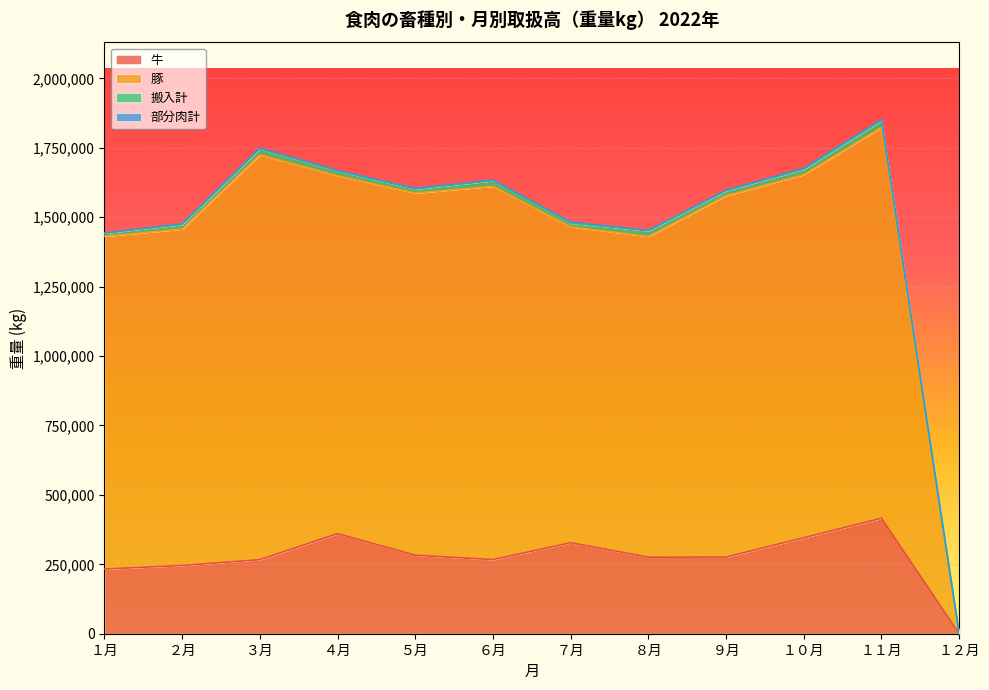

What is the total value across all series at ９月?

1596956.6